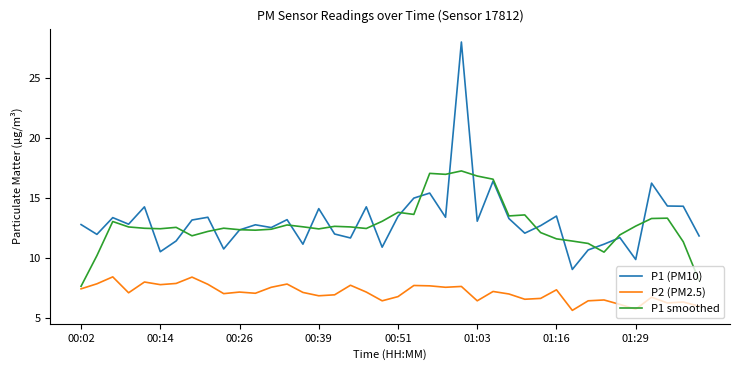

Which series has the widest spread of values?

P1 (PM10)